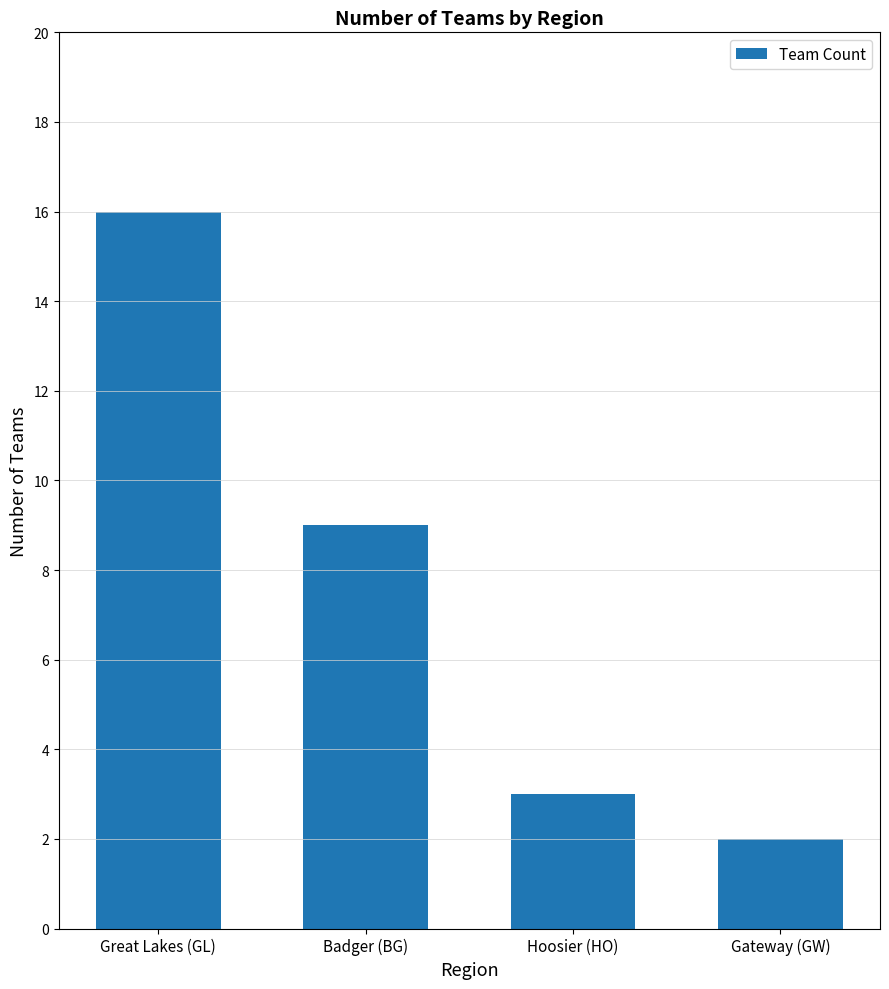

Which category has the lowest value across all series?

Gateway (GW)